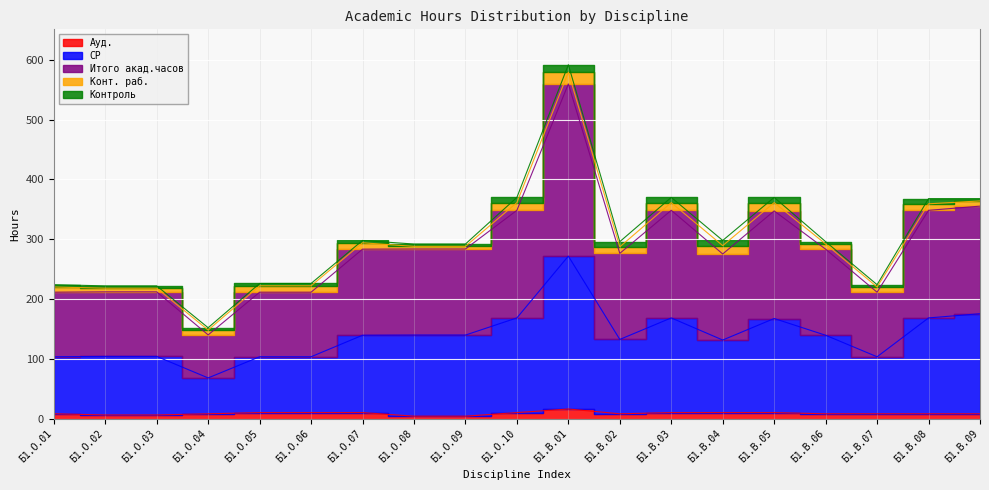

Which category has the lowest value across all series?

Б1.О.08